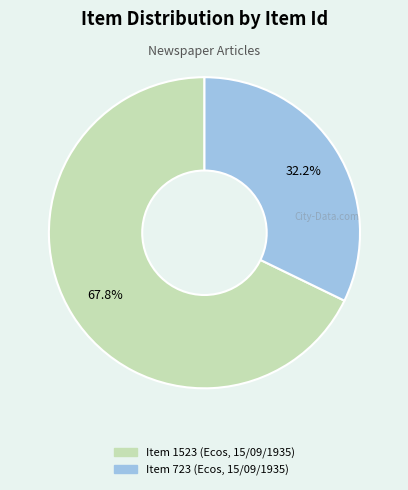

Approximately how many times larger is the value at Item 1523 compared to Item 723?

2.1